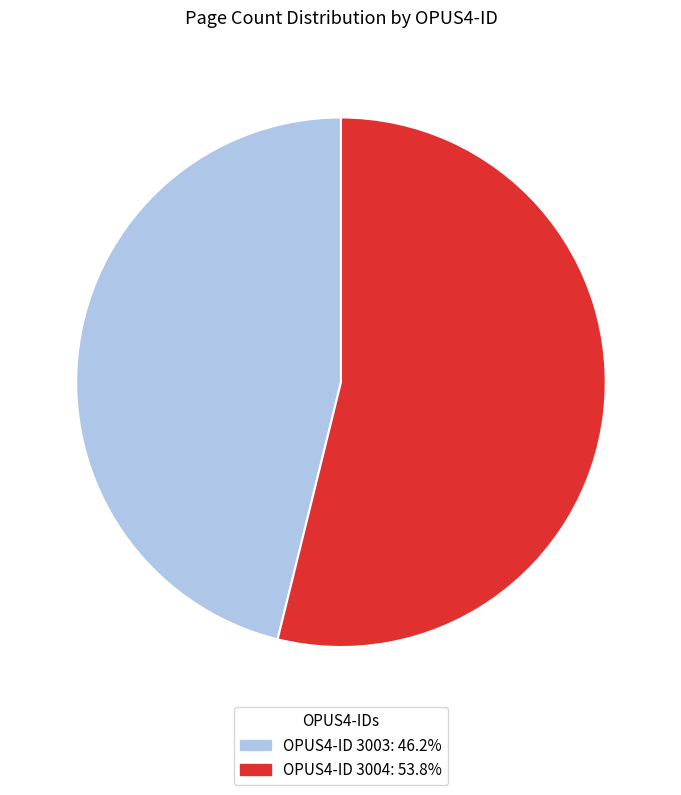

Does any single category account for the majority?

Yes